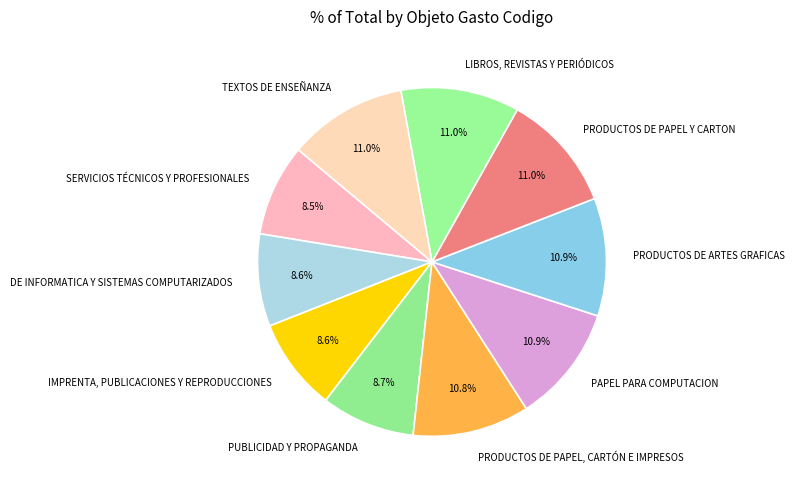

How many segments does this pie chart have?

10